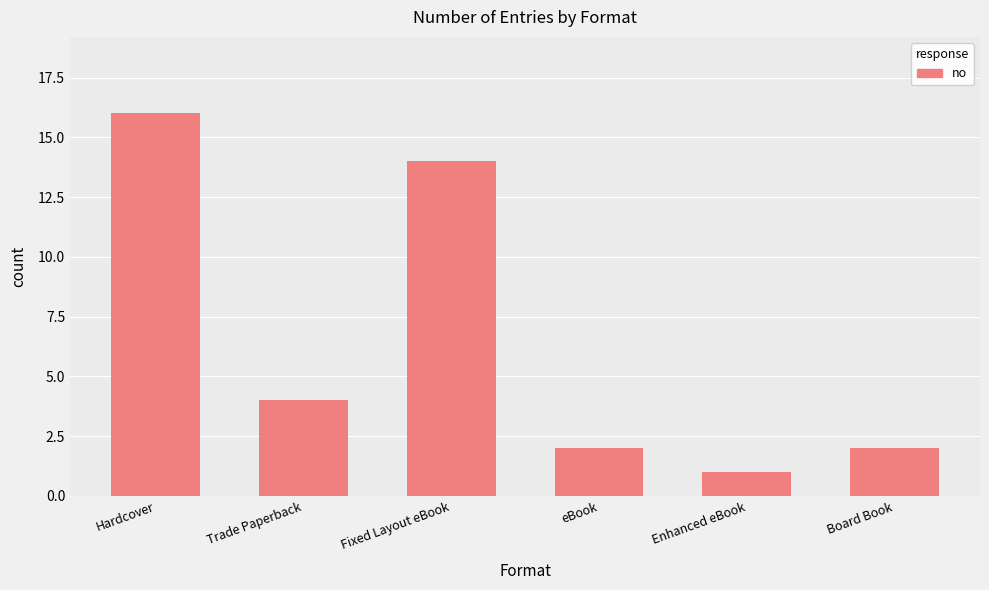

What is the difference between the maximum and minimum values?

15